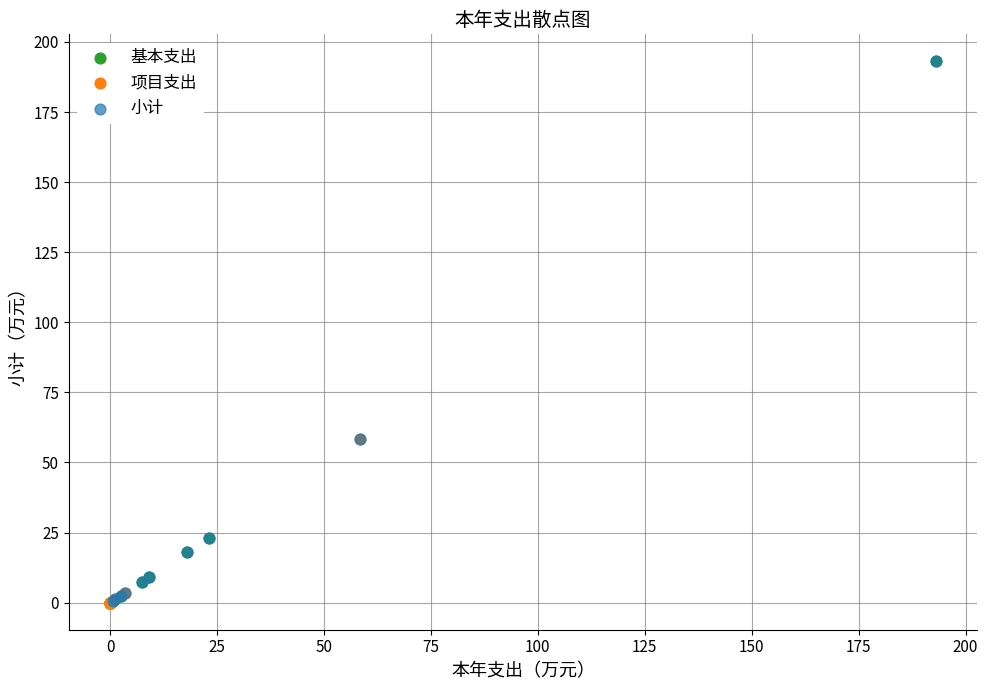

Which series has the largest Y range (max minus min)?

基本支出